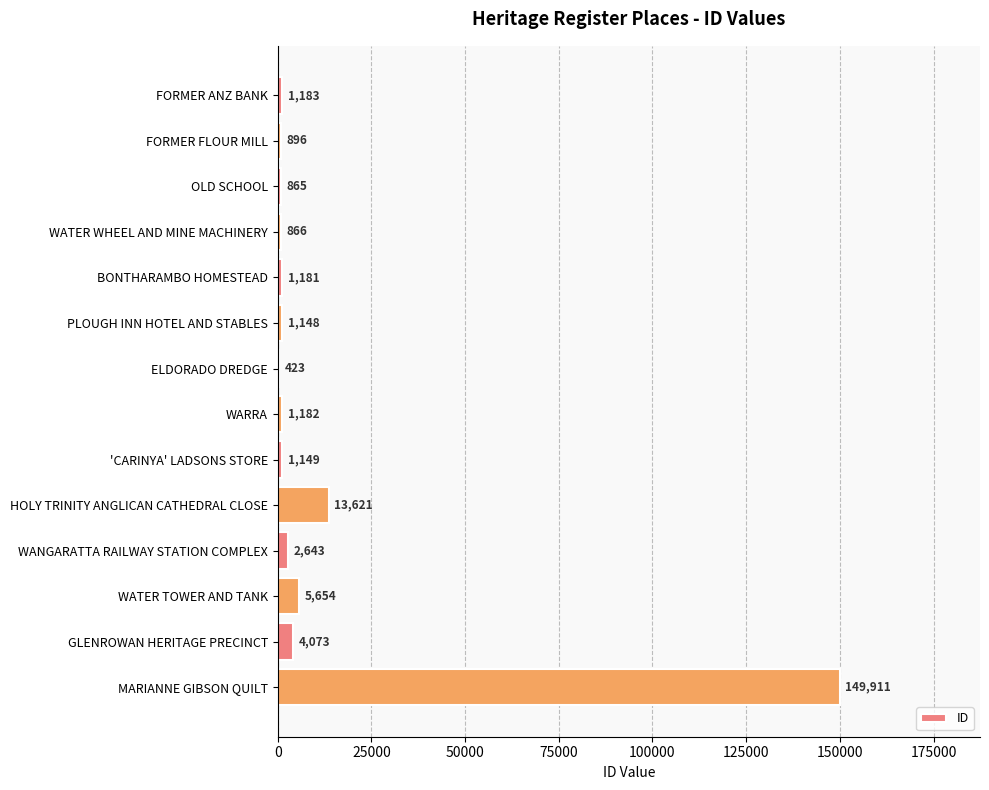

Which has a higher value, GLENROWAN HERITAGE PRECINCT or WATER TOWER AND TANK?

WATER TOWER AND TANK